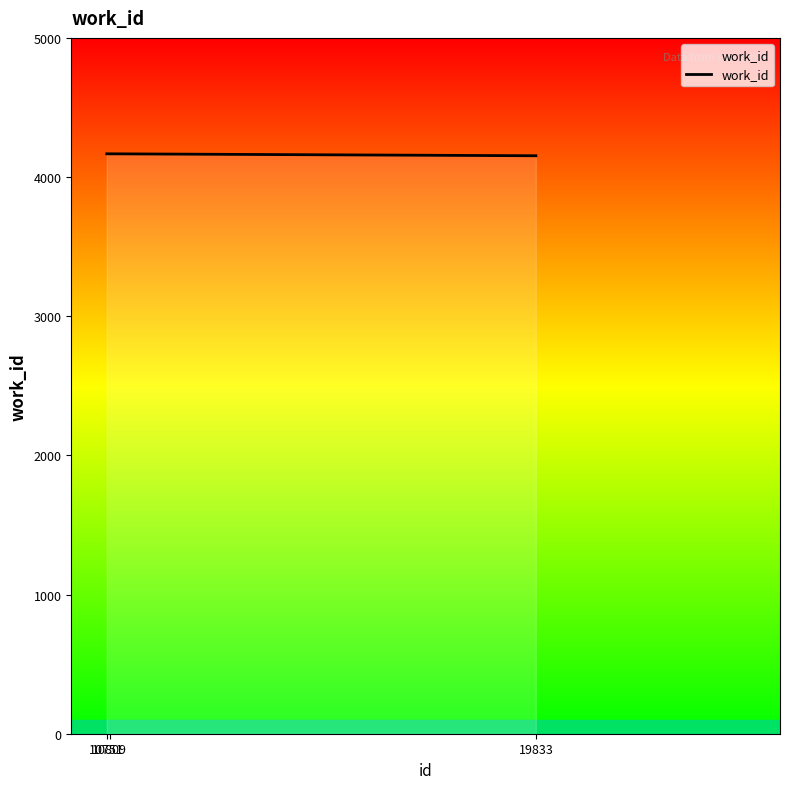

Read the value at 10751, to the nearest 10.

4170